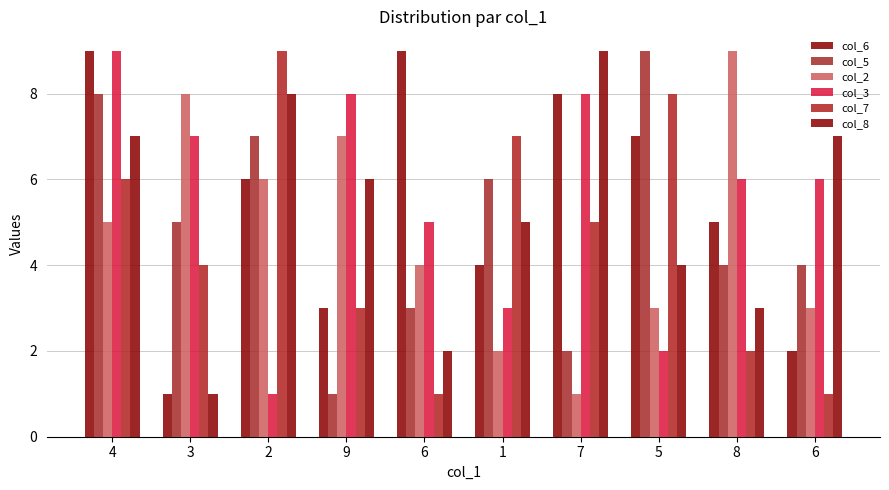

What is the difference between the col_2 values at 8 and 1?

7